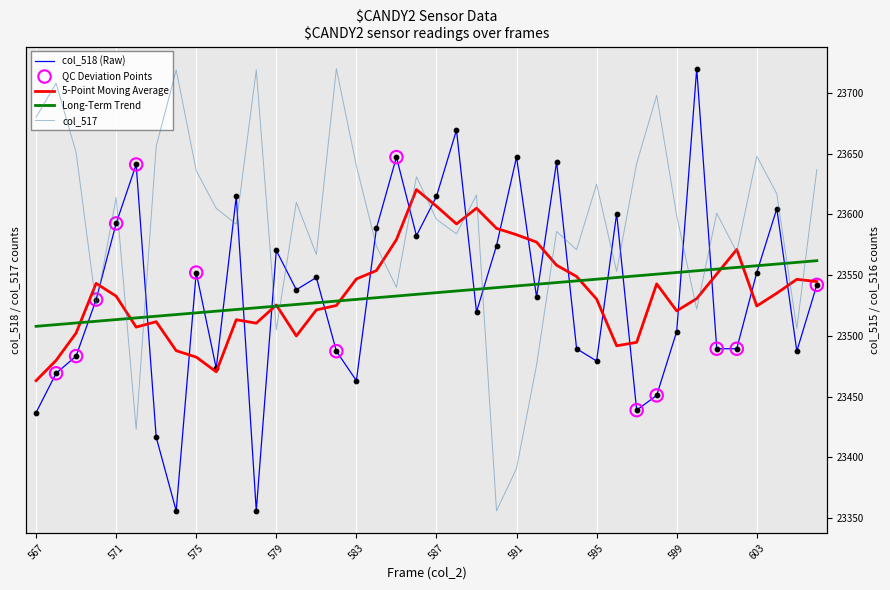

At how many categories does at least one series exceed 23549?

40